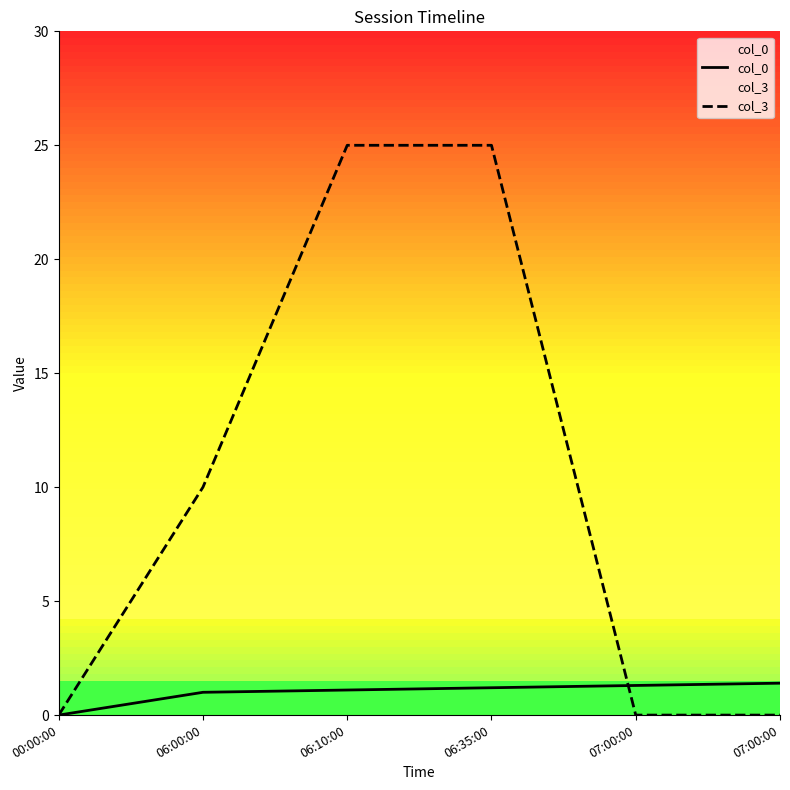

How many data points does each series have?

6